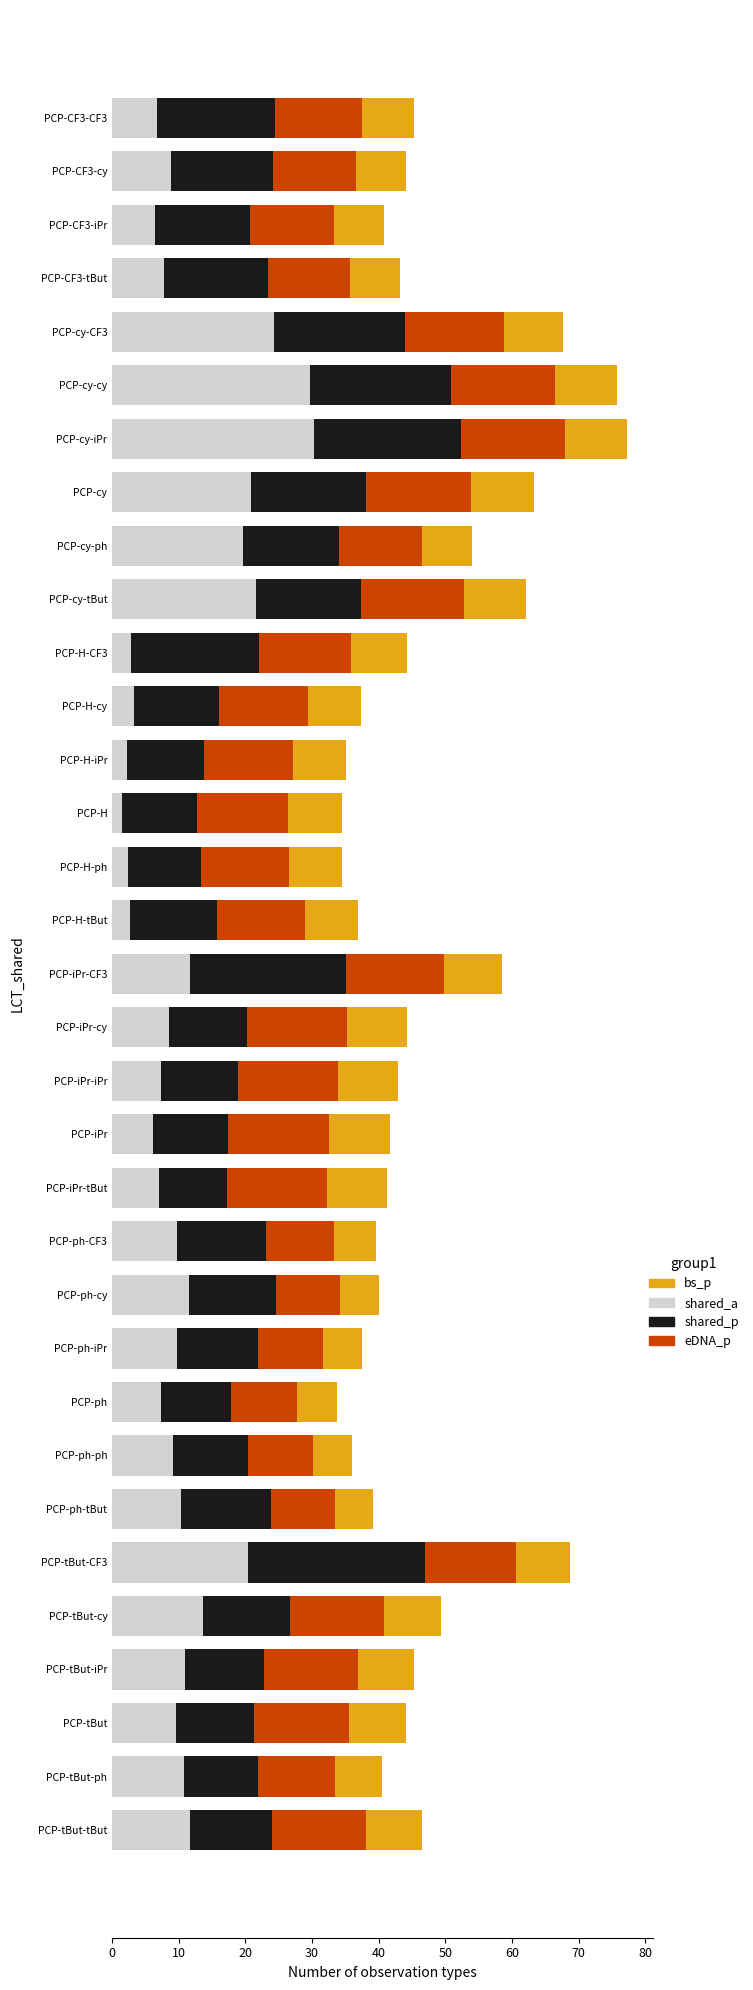

What is the total value across all series at PCP-CF3-cy?

44.0